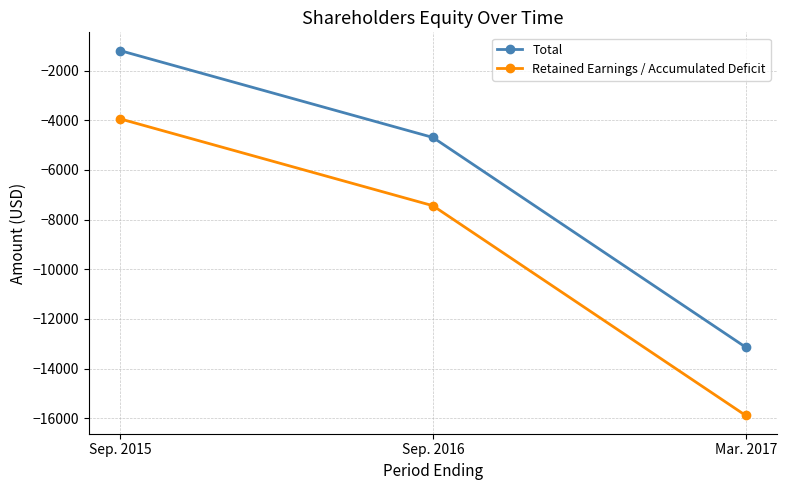

What is the average value of the Total series?

-6339